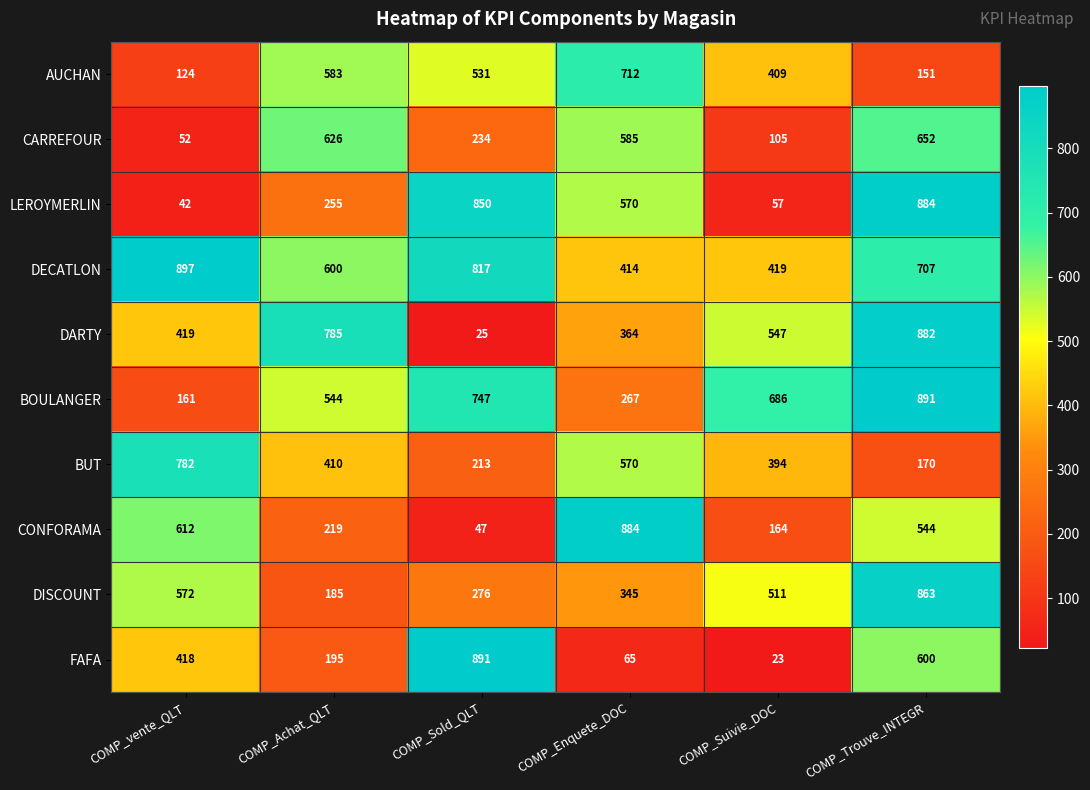

Which series has the widest spread of values?

FAFA